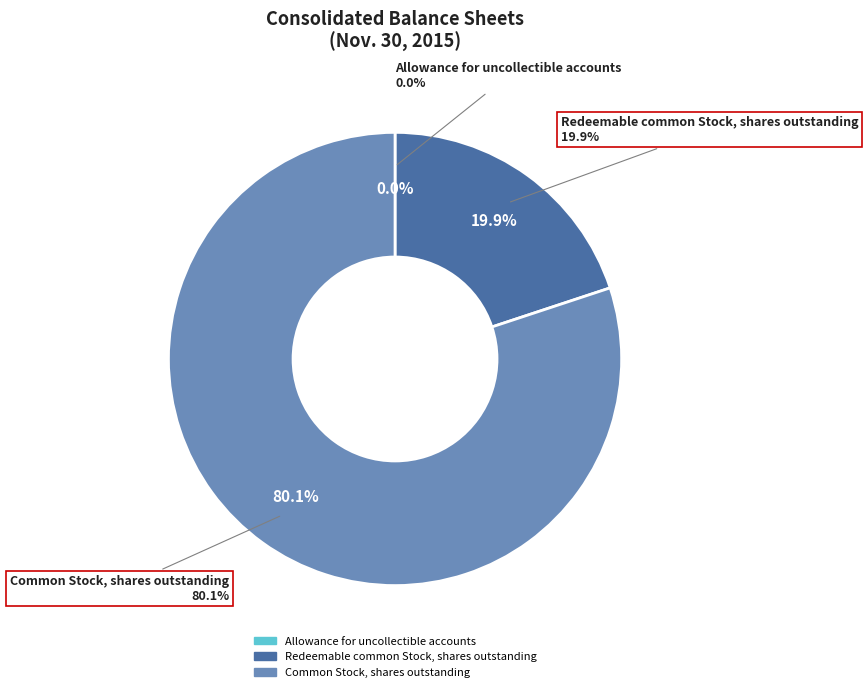

The Common Stock, shares outstanding slice represents 90% of the pie. True or false?

False